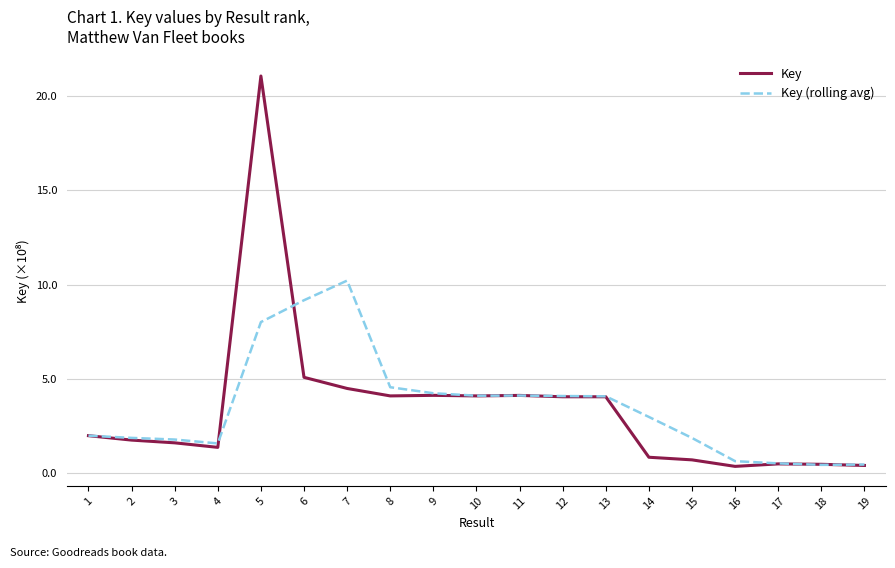

Which series changed the most between 2 and 9?

Key